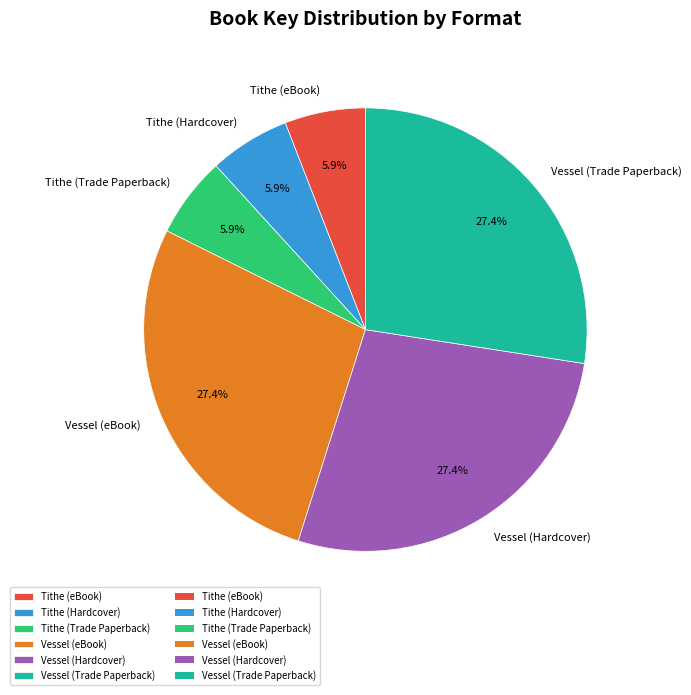

Is there any slice that represents more than half of the pie?

No